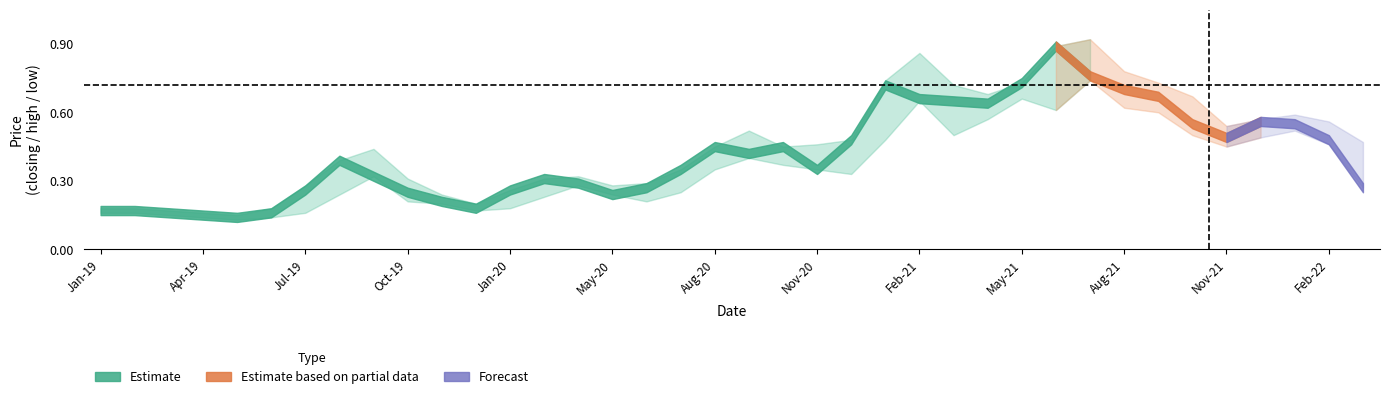

Is it true that low equals 0.9 at 35?

False